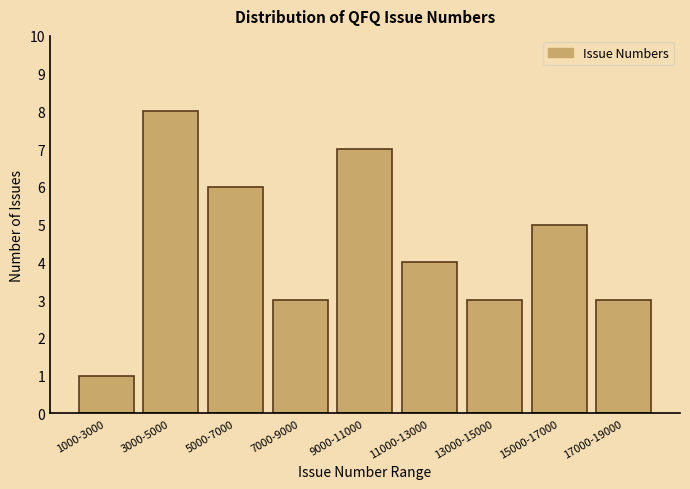

Reading left to right, transcribe all the data shown in this chart.

1000-3000=1	3000-5000=8	5000-7000=6	7000-9000=3	9000-11000=7	11000-13000=4	13000-15000=3	15000-17000=5	17000-19000=3